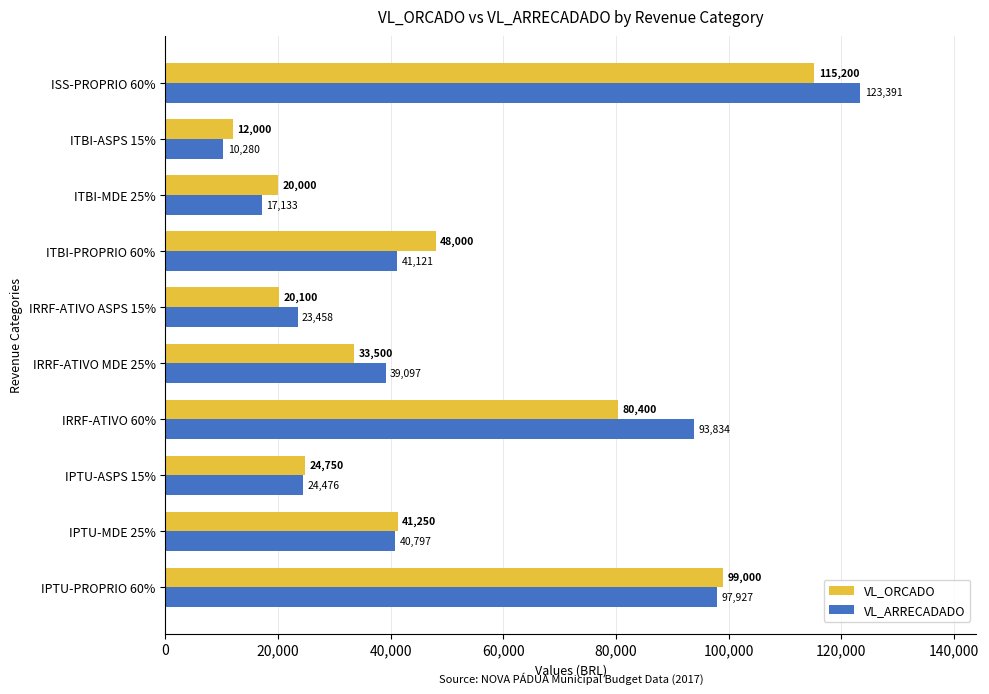

What is the average value of the VL_ORCADO series?

49420.0